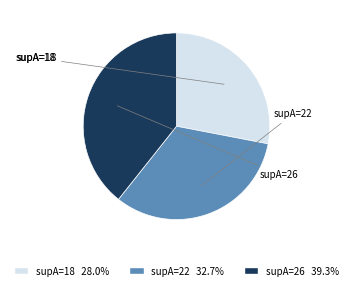

How many segments does this pie chart have?

3